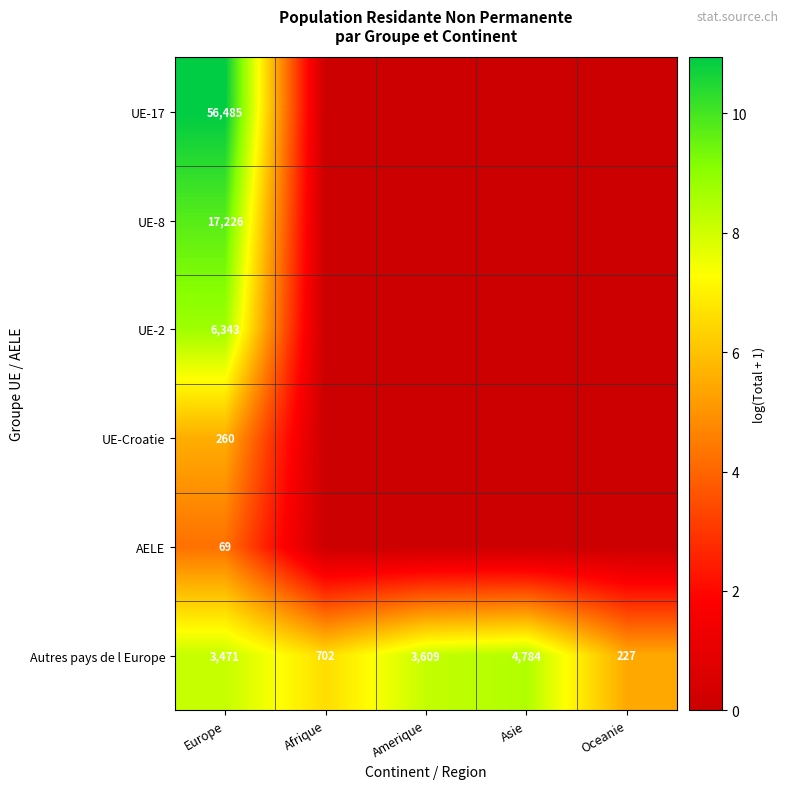

Rank the series at Europe from highest to lowest value.

UE-17, UE-8, UE-2, Autres pays de l Europe, UE-Croatie, AELE